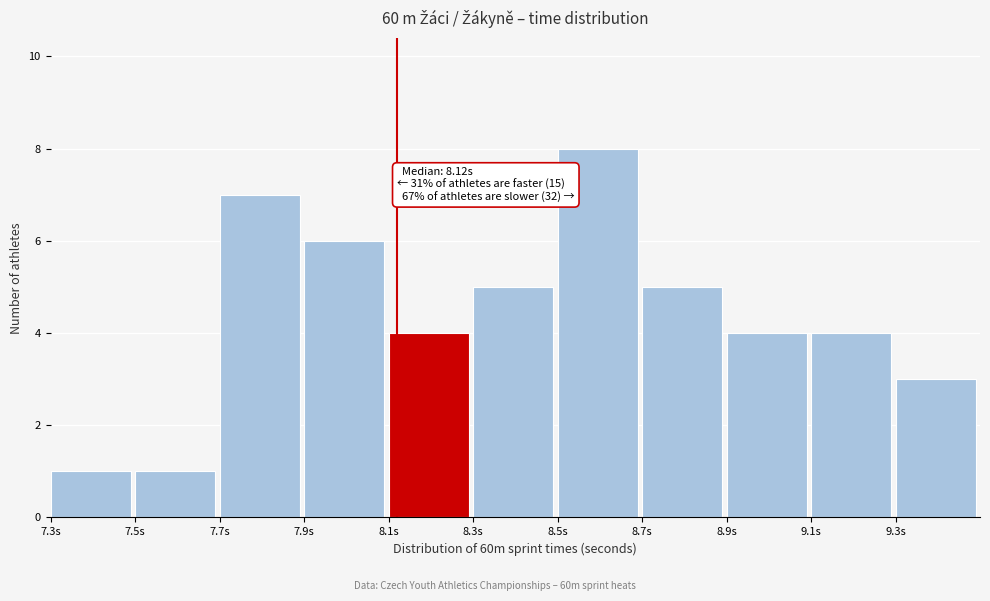

Which range on the x-axis has the tallest bar?

8.5 to 8.7